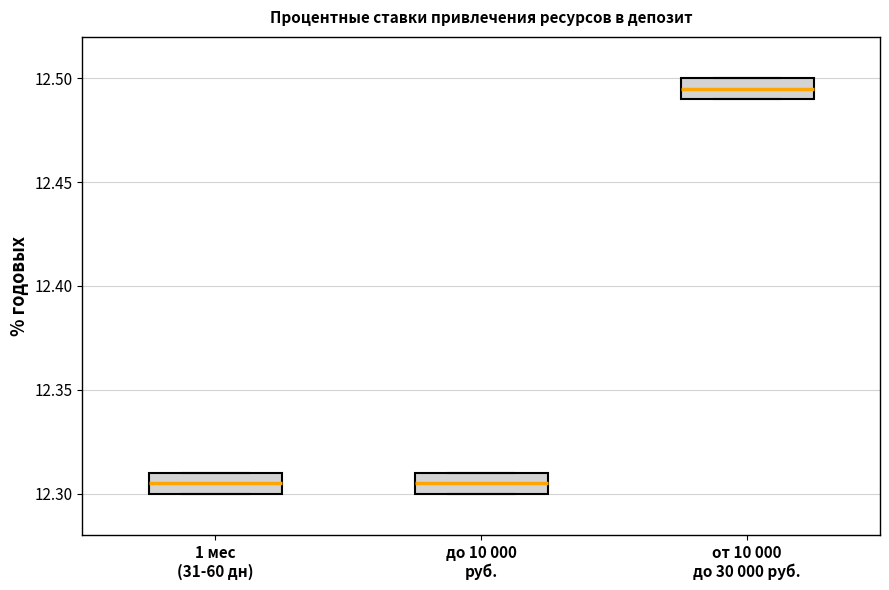

Reading left to right, transcribe this box plot: for each box, give where its median line is, the range the box spans, and where its two whiskers end, as read against the y-axis. The values are not printed on the chart, so give them approximately, as read against the axis.

1 мес (31-60 дн): median 12.305, box 12.300 to 12.310, whiskers 12.300 to 12.310
до 10 000 руб.: median 12.305, box 12.300 to 12.310, whiskers 12.300 to 12.310
от 10 000 до 30 000 руб.: median 12.495, box 12.490 to 12.500, whiskers 12.490 to 12.500